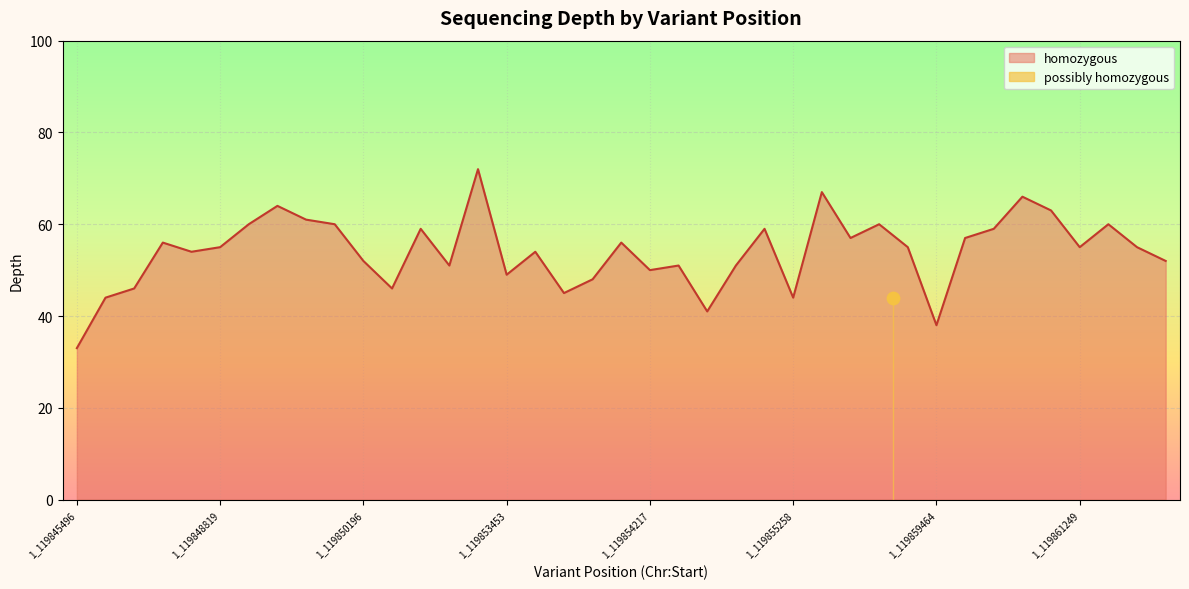

Approximately how many times larger is the value at 1_119854298 compared to 1_119860114?

0.9